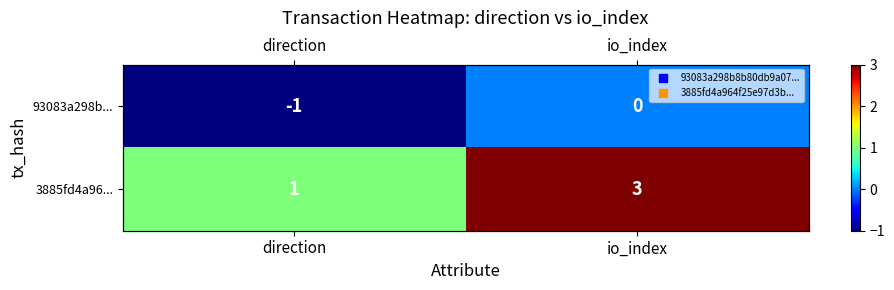

What is the difference between the maximum and minimum values in the 93083a298b... series?

1